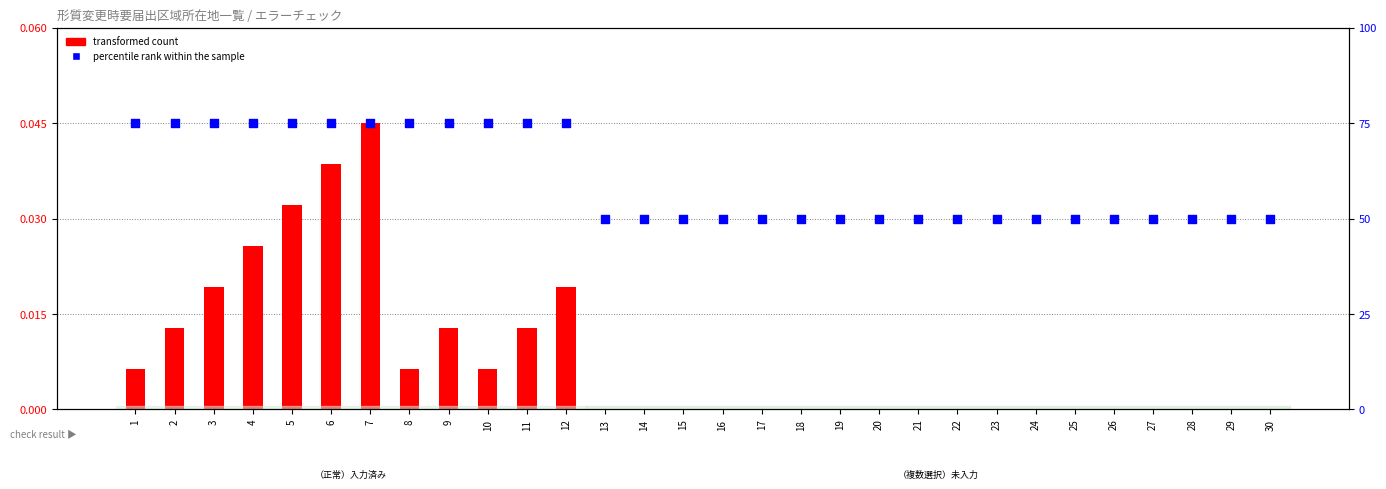

Which series contains the lowest Y value?

transformed count